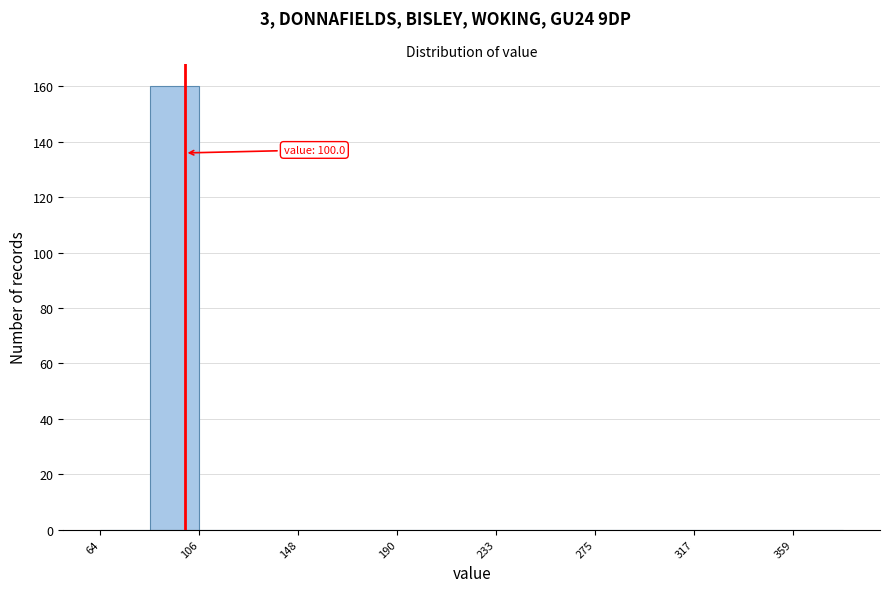

Which range on the x-axis has the tallest bar?

85 to 105